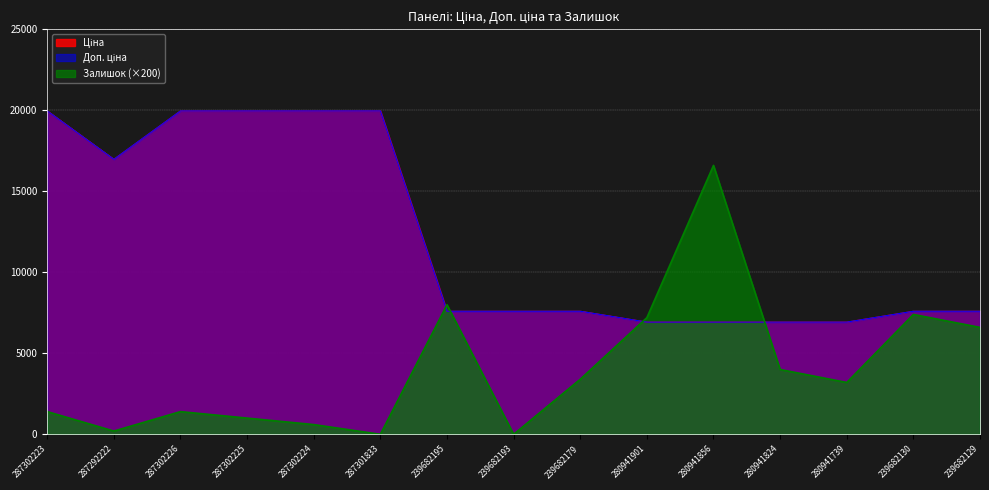

What is the difference between the maximum and minimum values in the Залишок series?

16600.0